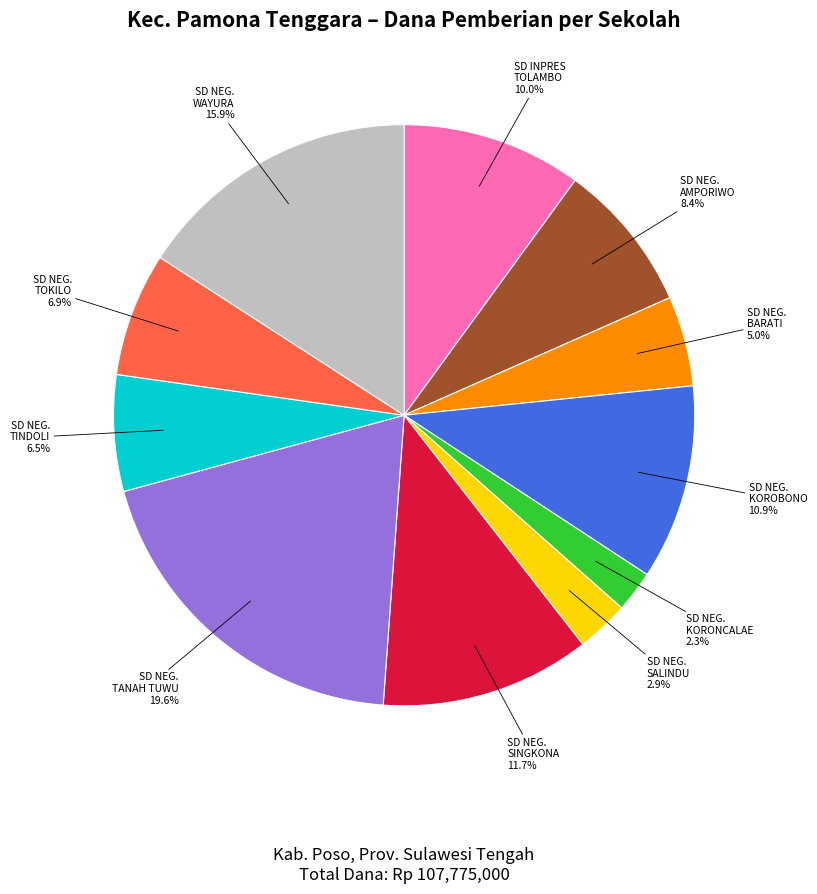

Count the number of slices in the pie.

11